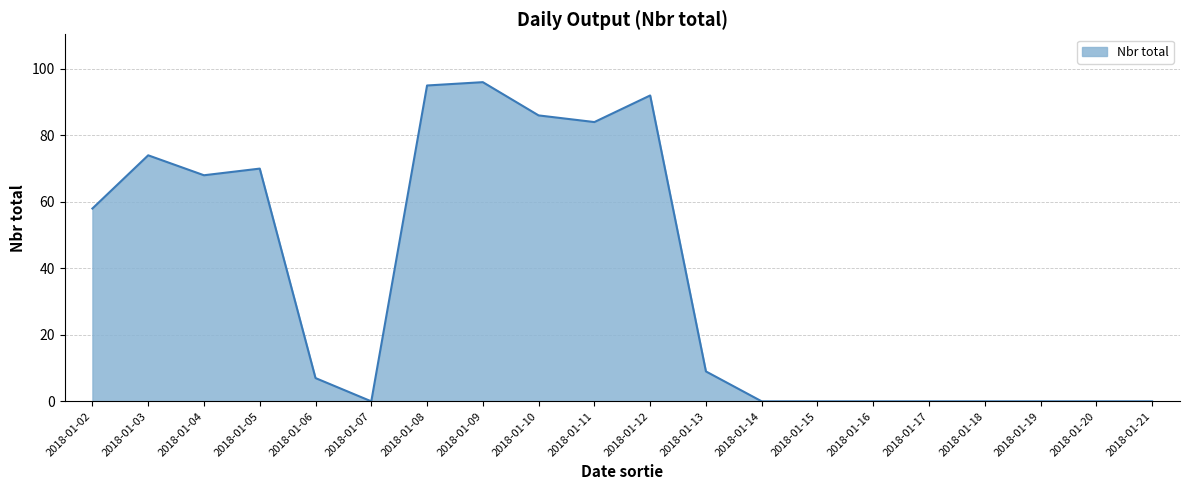

At which label is the value closest to 48?

2018-01-02